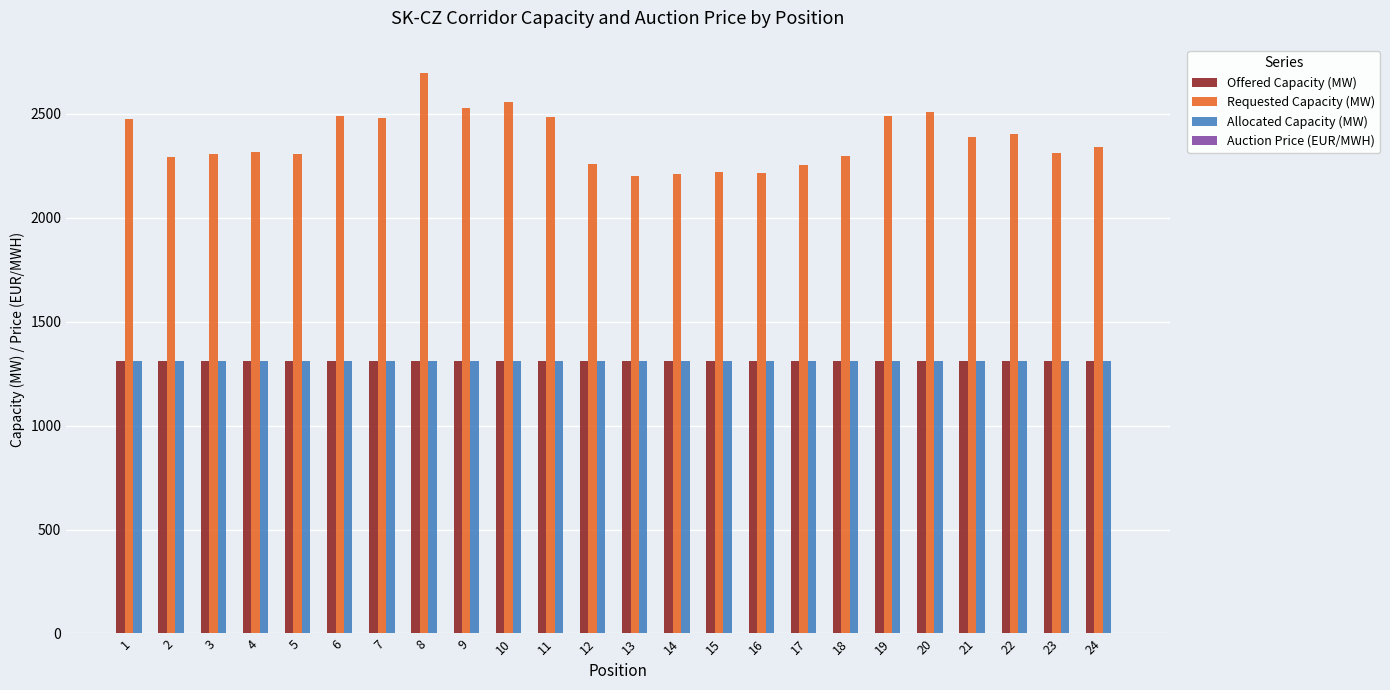

How many data points does each series have?

24